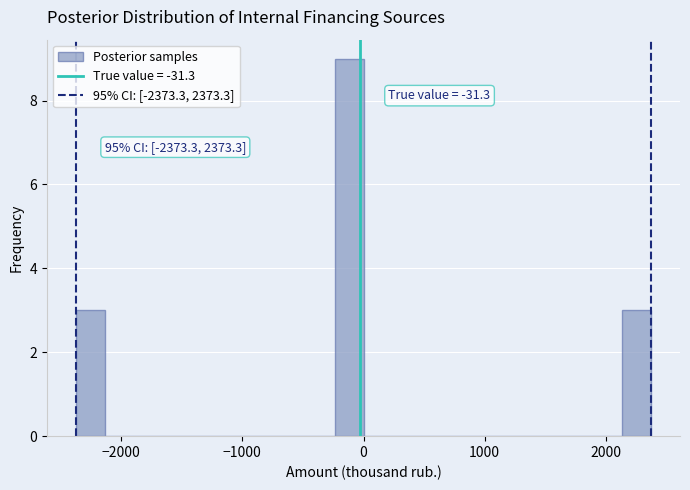

Around what value on the x-axis is the tallest bar? Give the approximate position of its centre, as read against the axis.

-100